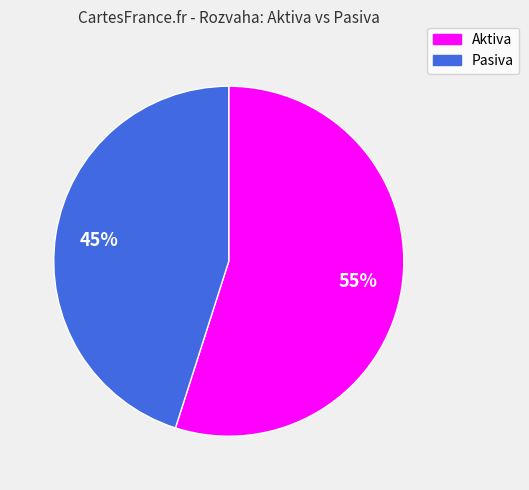

Does Aktiva represent more than half of the total?

Yes